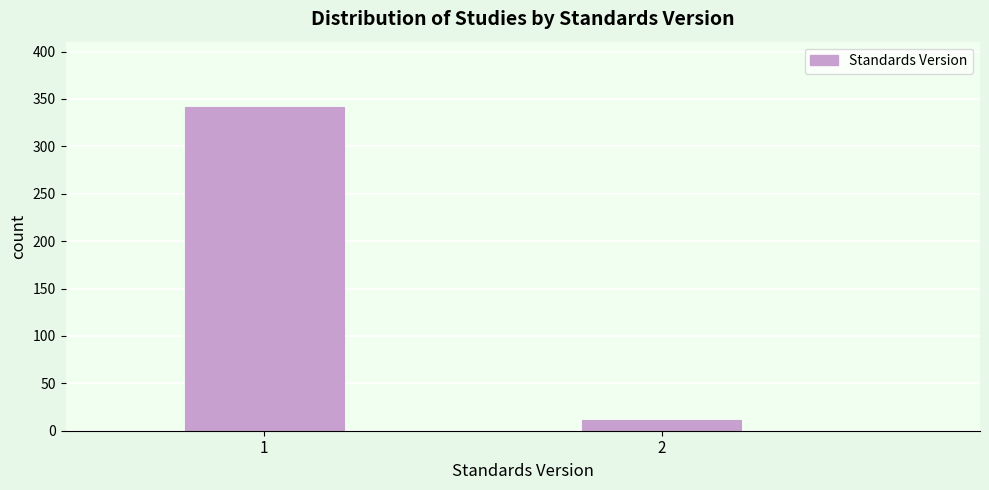

Reading right to left, extract all data points from this chart.

2=11	1=342